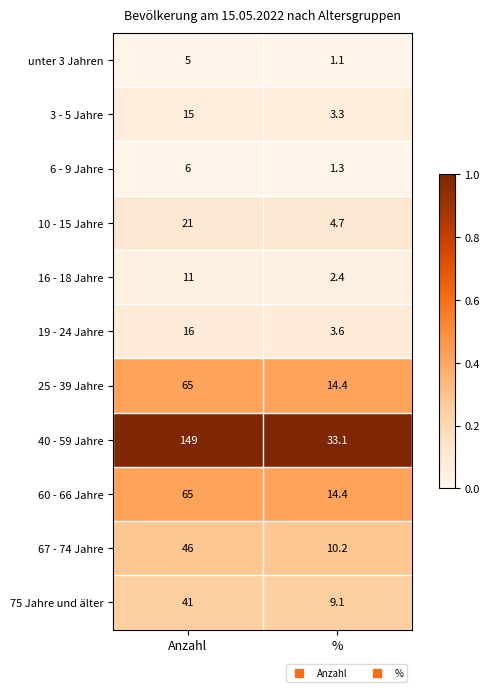

What is the difference between the highest and lowest values at Anzahl?

144.0